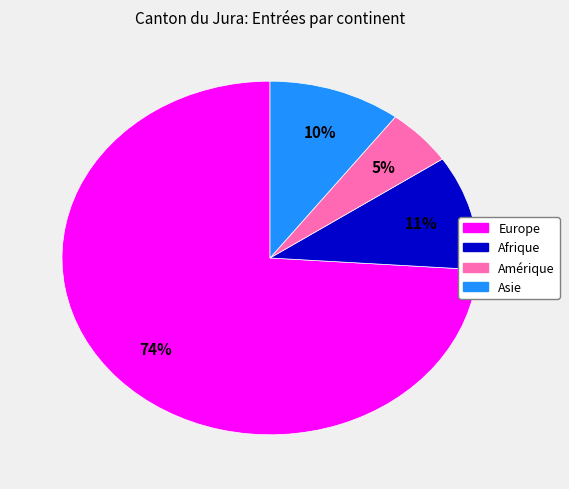

To the nearest percent, what portion does Amérique represent?

5%